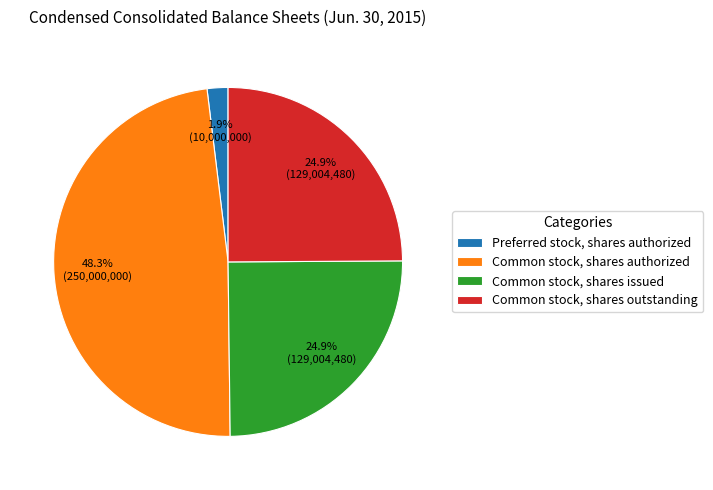

To the nearest percent, what is the average slice percentage?

25%